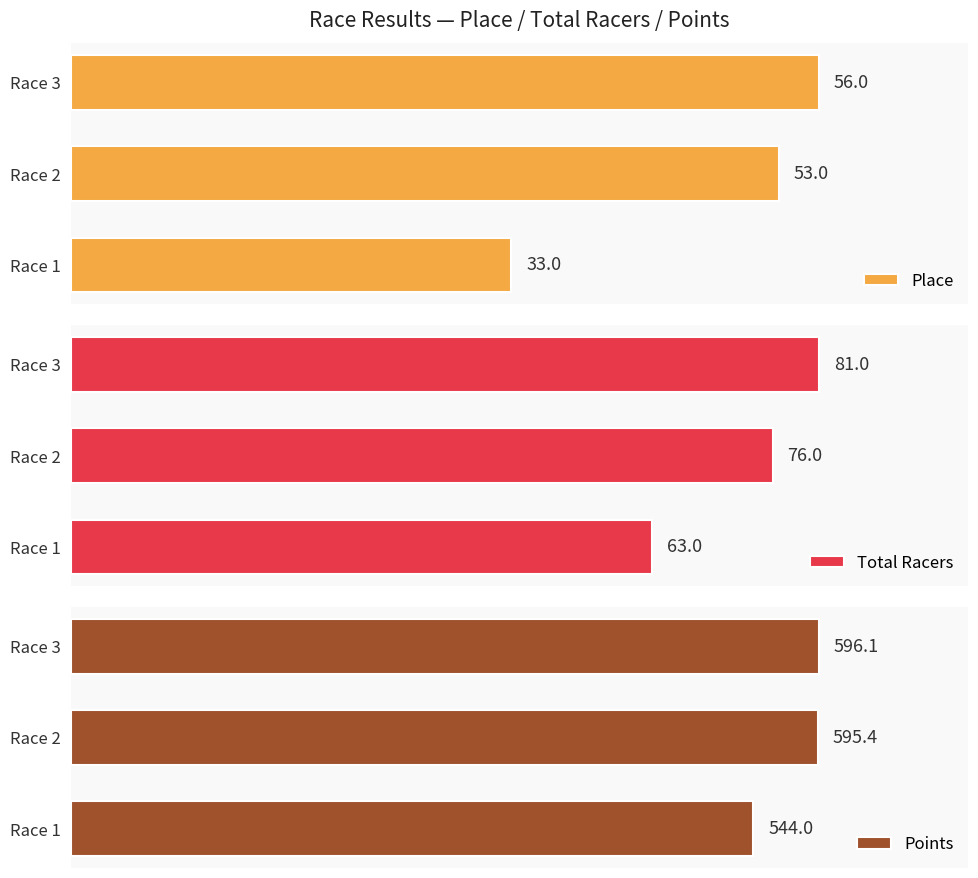

What is the minimum value for Place?

33.0